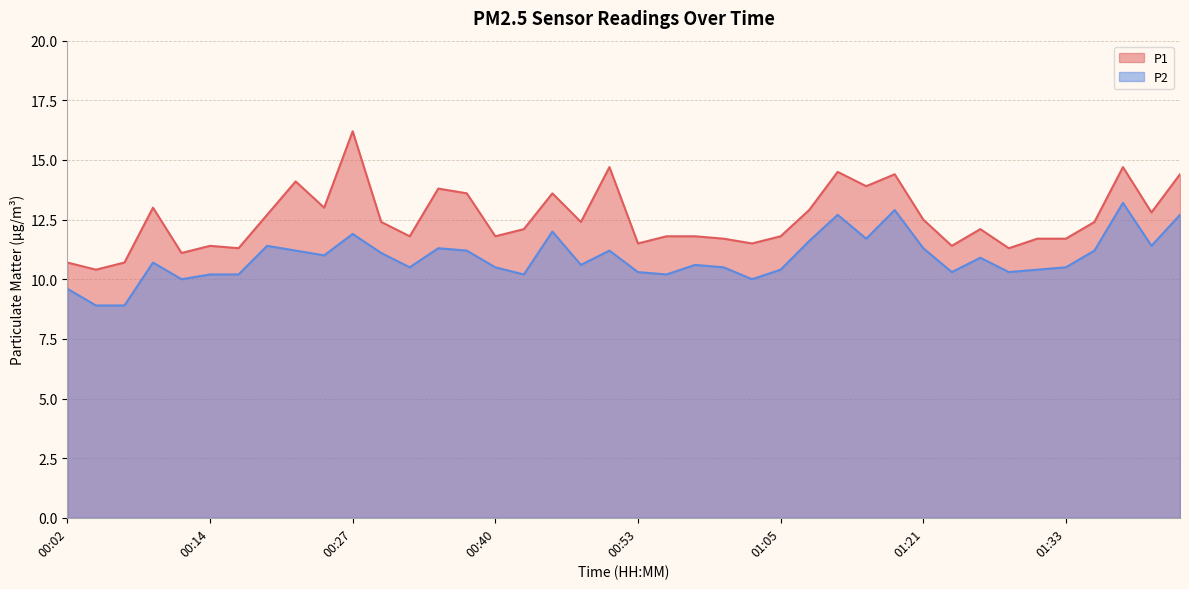

What position from the right is 01:00?

17